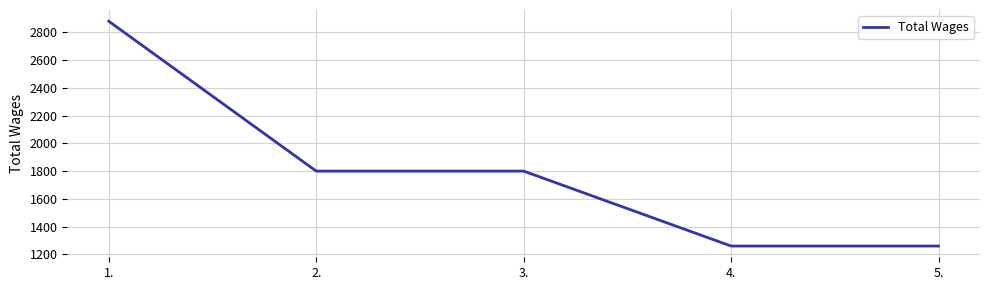

Is it true that the value at 3. is 1800?

True